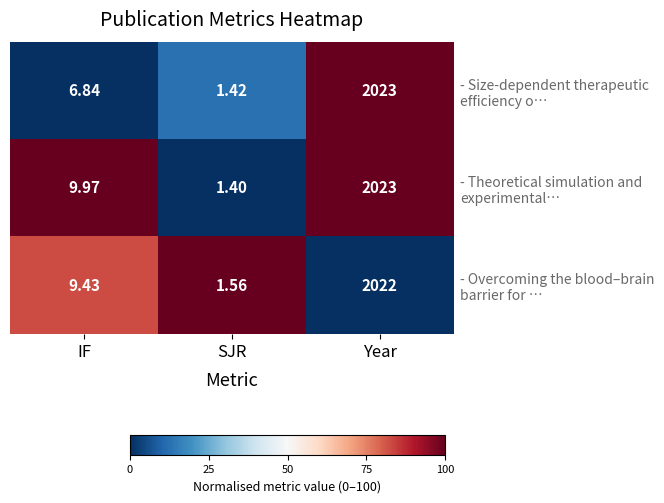

At which category is the sum across all series the highest?

Year